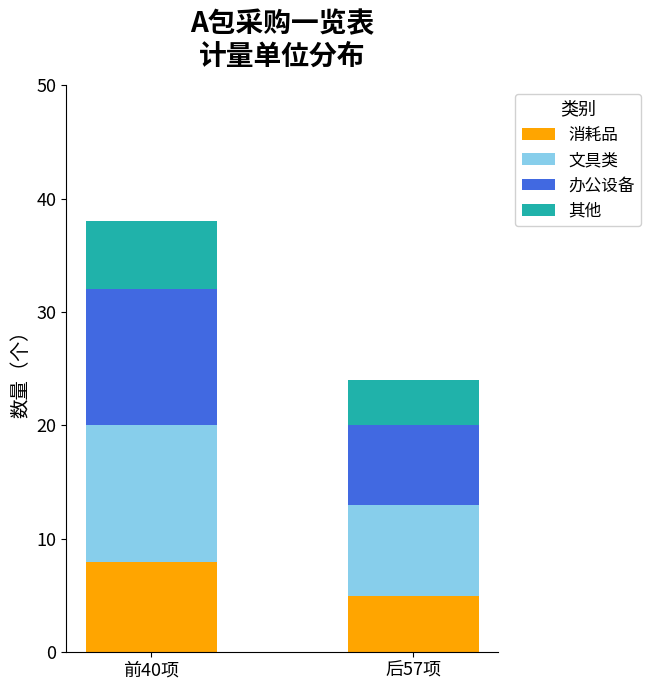

What are all the series names shown in the legend?

消耗品, 文具类, 办公设备, 其他